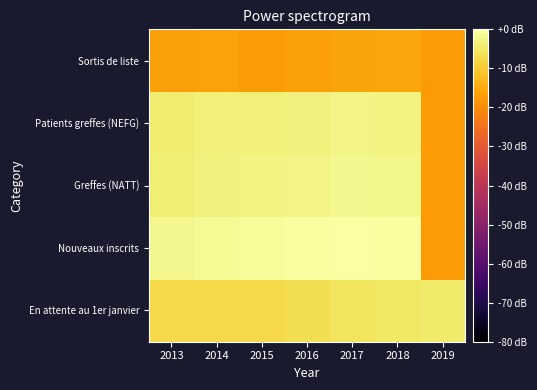

What is the spread (max minus min) of values at 2018?

15.4